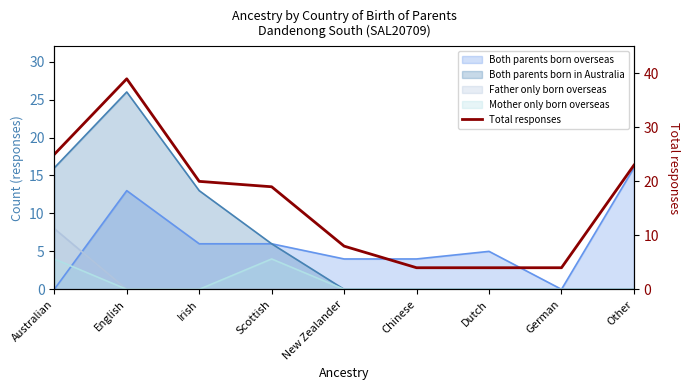

List the labels in order of value, smallest first.

Chinese, Dutch, German, New Zealander, Scottish, Irish, Other, Australian, English